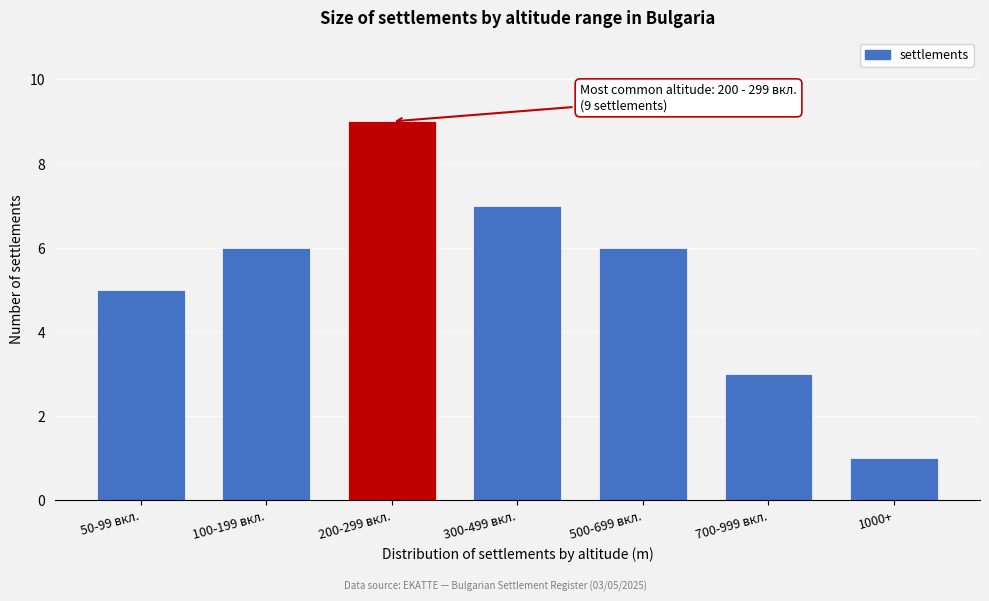

Reading left to right, list all the values displayed in this chart.

50-99 вкл.=5	100-199 вкл.=6	200-299 вкл.=9	300-499 вкл.=7	500-699 вкл.=6	700-999 вкл.=3	1000+=1